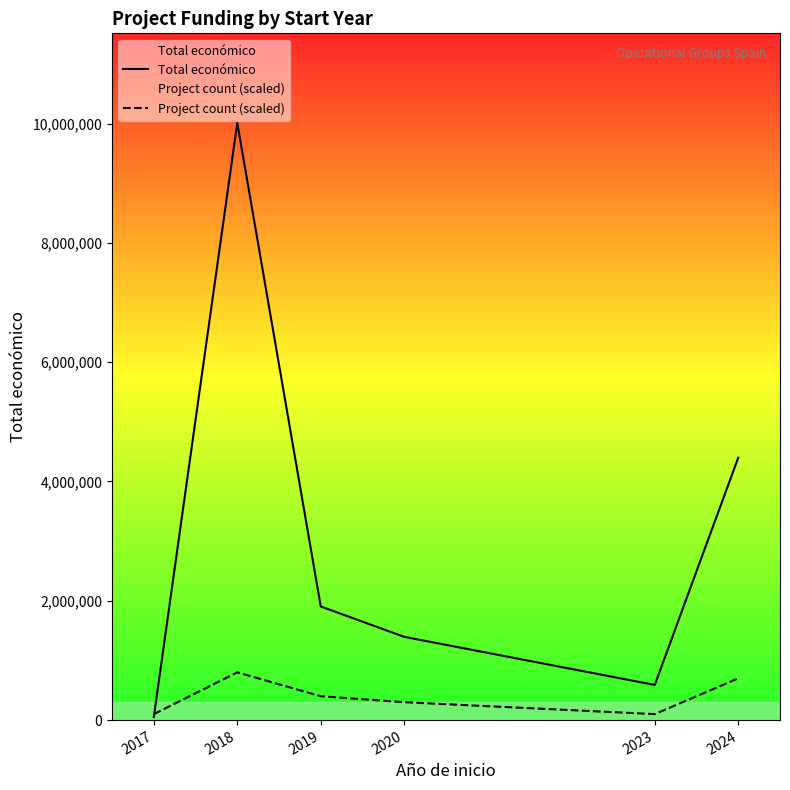

What is the spread (max minus min) of values at 2018?

9210557